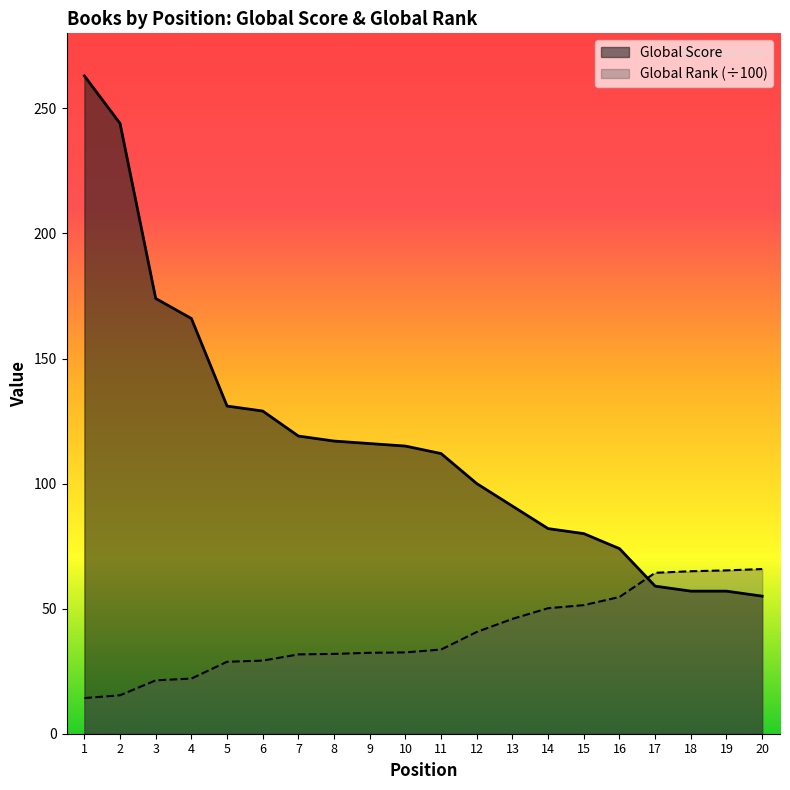

What is the spread (max minus min) of values at 9?

83.6